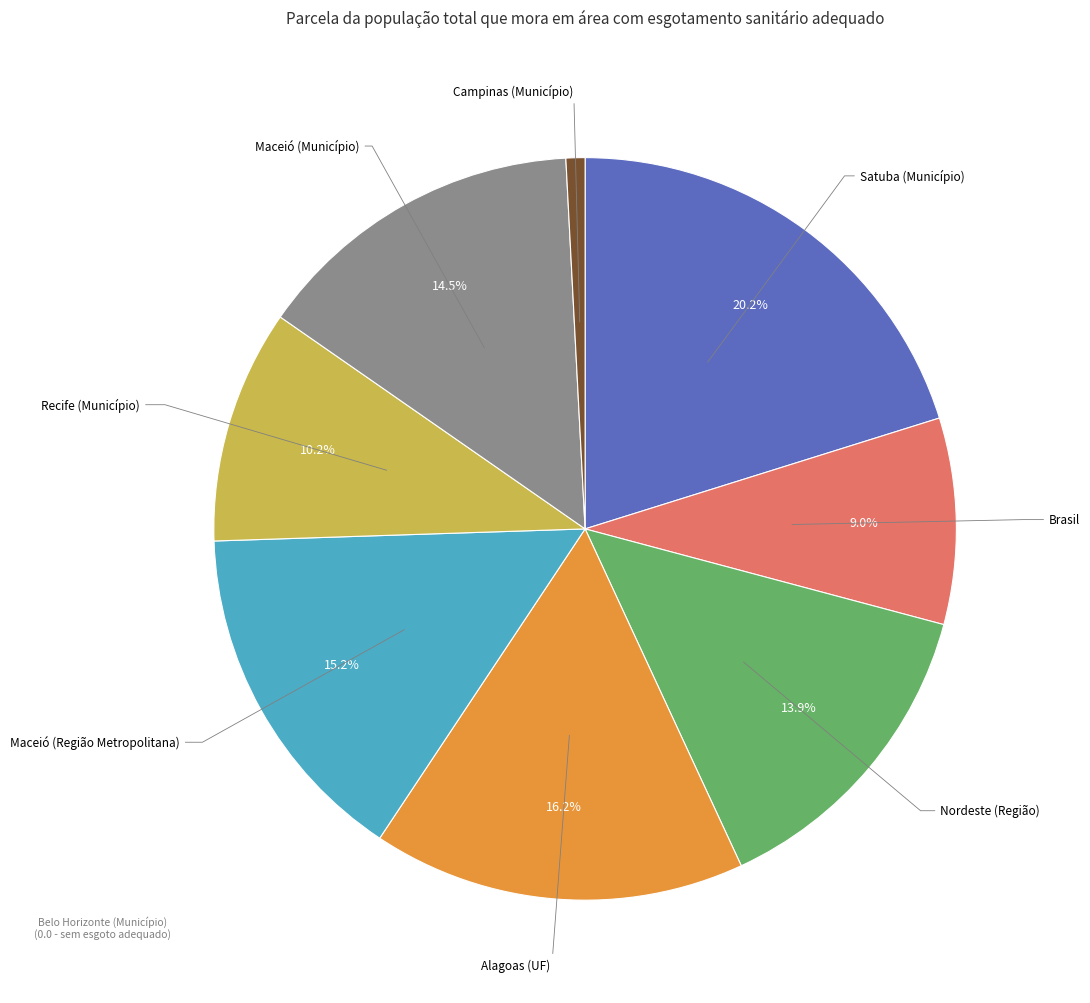

Does any single category account for the majority?

No